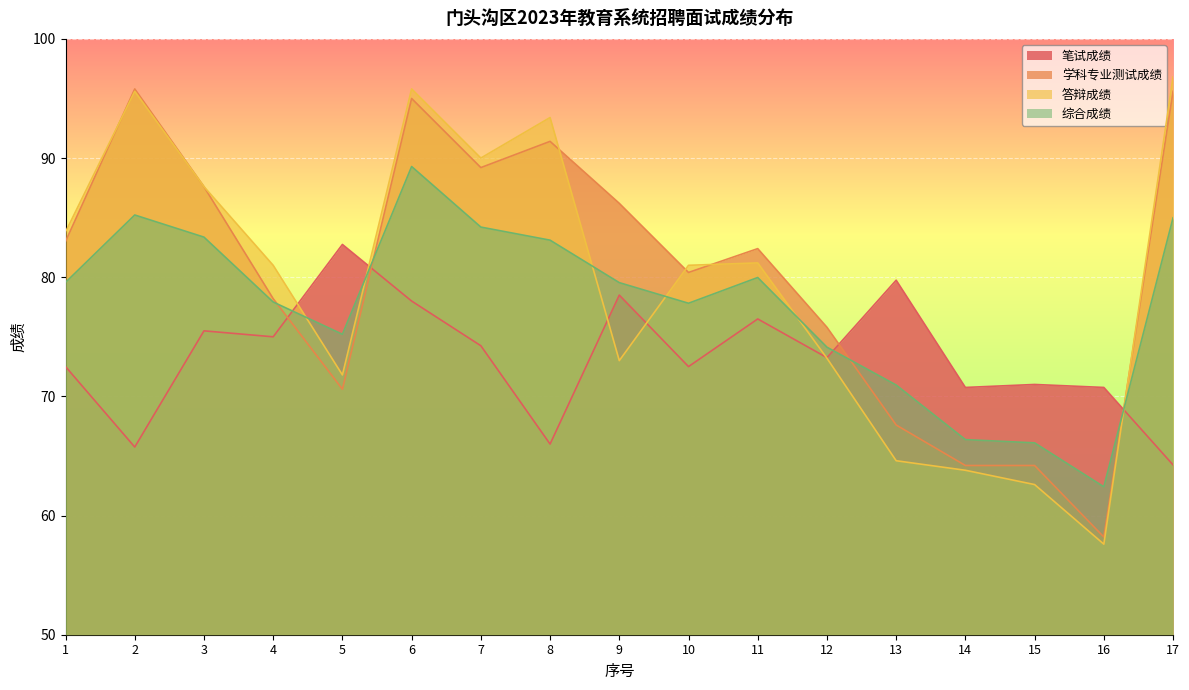

How many data points does each series have?

17